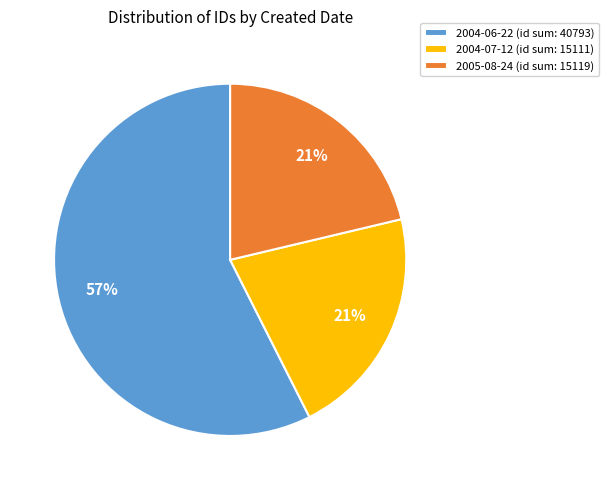

What is the largest slice in the pie chart?

2004-06-22 (id sum: 40793)